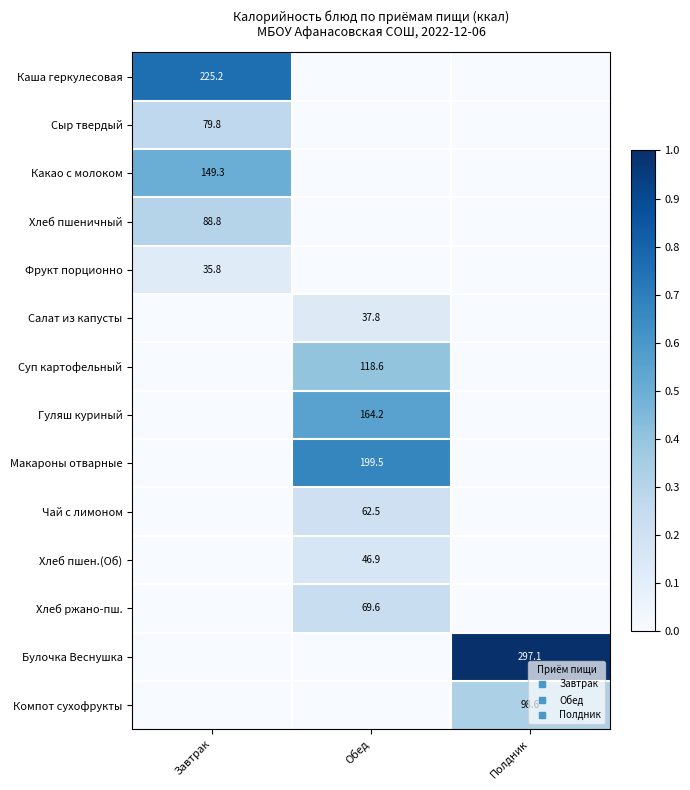

True or false: Компот сухофрукты has a value of 0.0 at Завтрак.

True